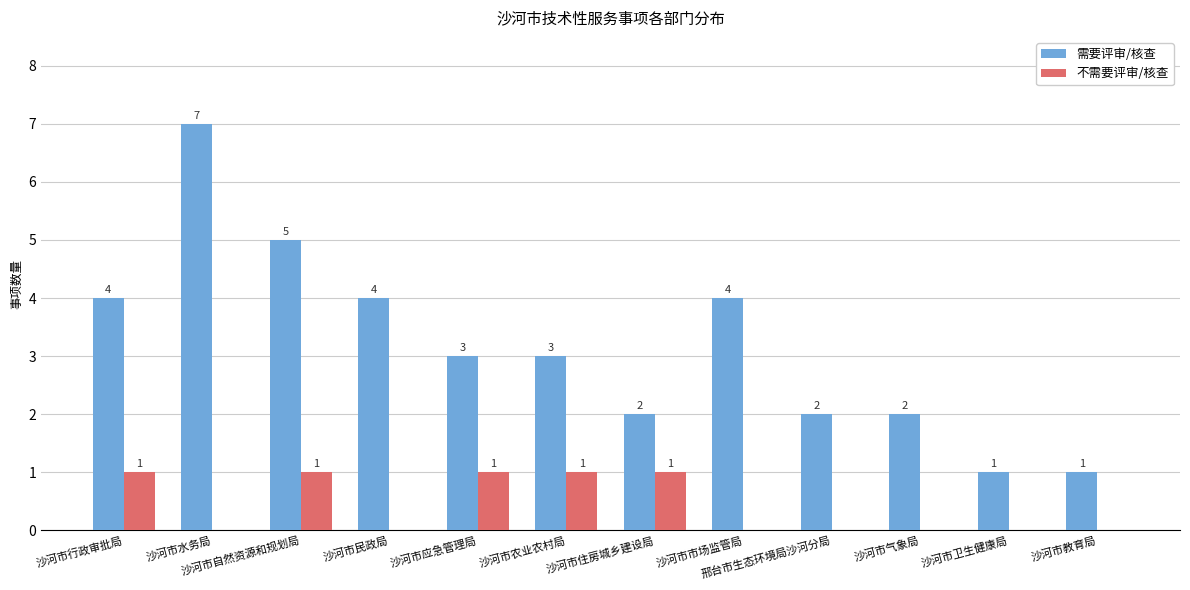

What is the approximate value of 需要评审/核查 at 沙河市水务局?

7